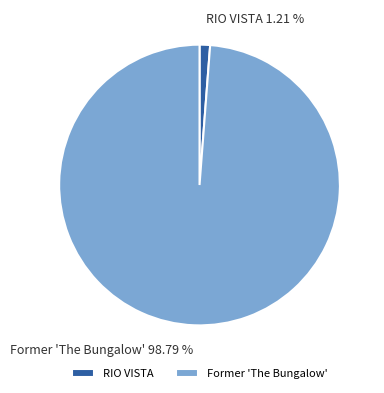

What is the smallest slice in the pie chart?

RIO VISTA